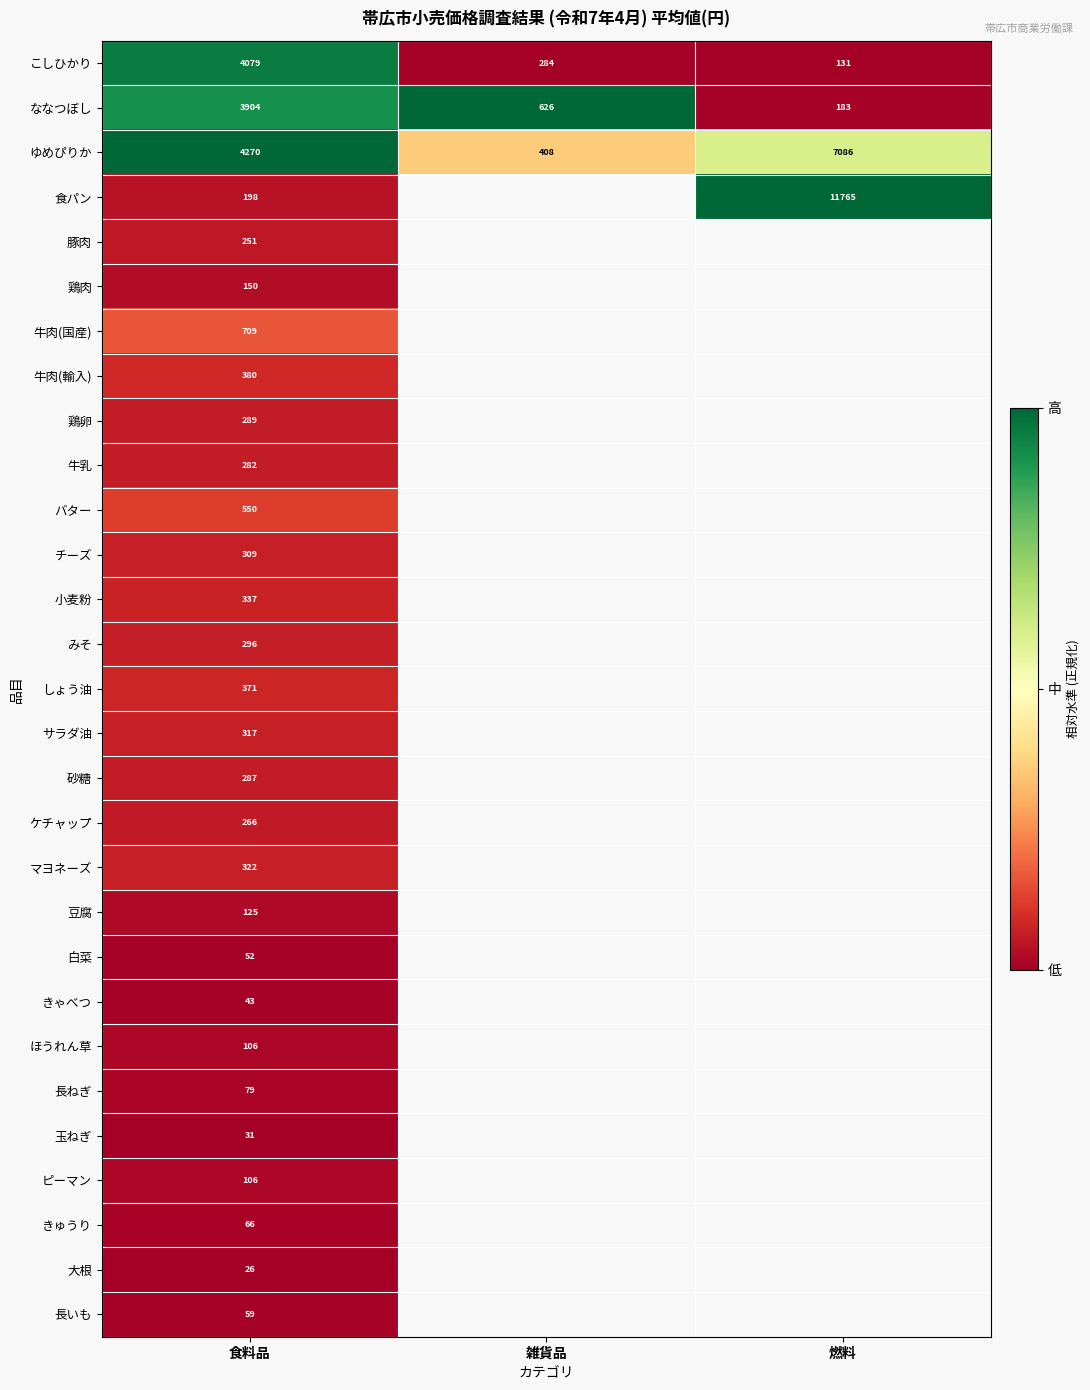

Rank the categories by こしひかり value from highest to lowest.

食料品, 雑貨品, 燃料